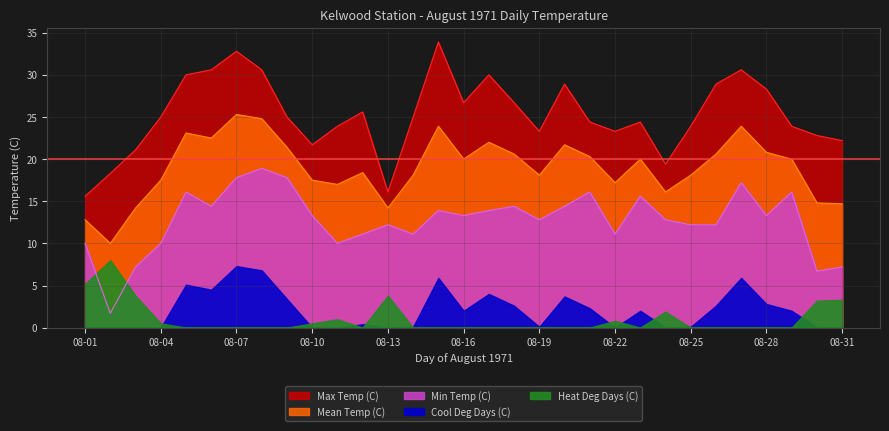

What is the value of the Min Temp (C) point at the 22nd from the left?

11.1